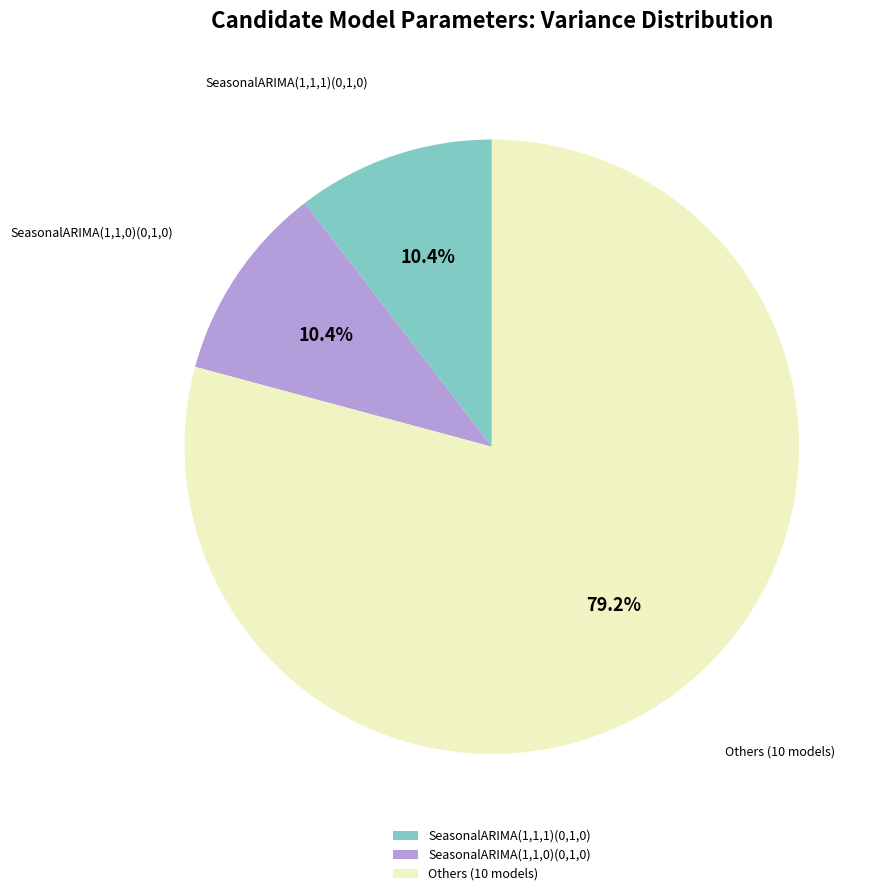

Is there any slice that represents more than half of the pie?

Yes